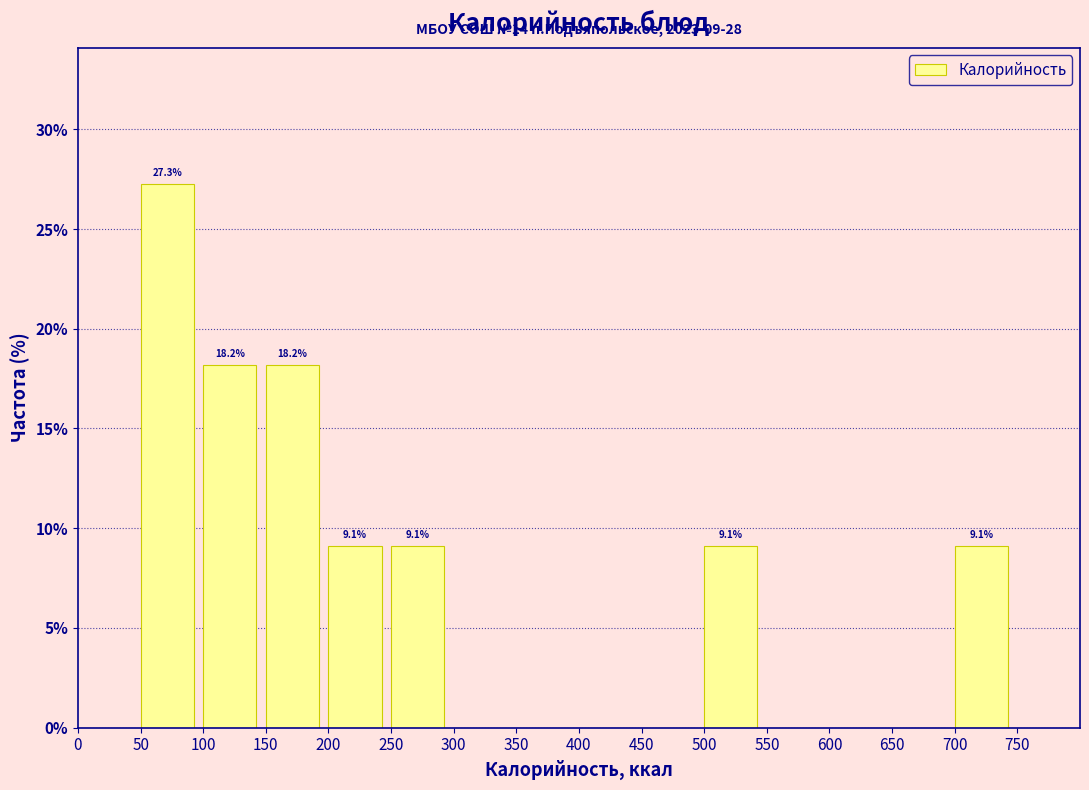

Over which range of the x-axis is the bar tallest?

50 to 100